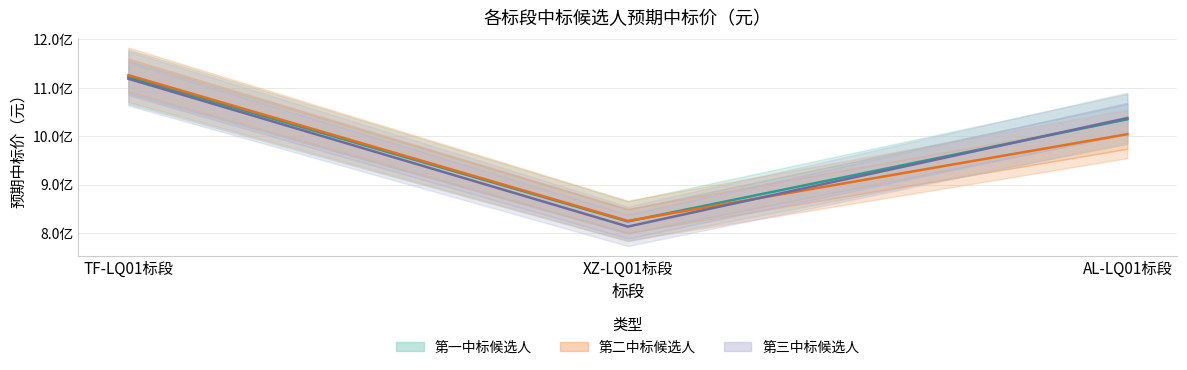

Reading left to right, transcribe all the data shown in this chart.

第一中标候选人: 112223800	82385440	103500000
第二中标候选人: 112621600	82496600	100420000
第三中标候选人: 111870200	81321480	103760000